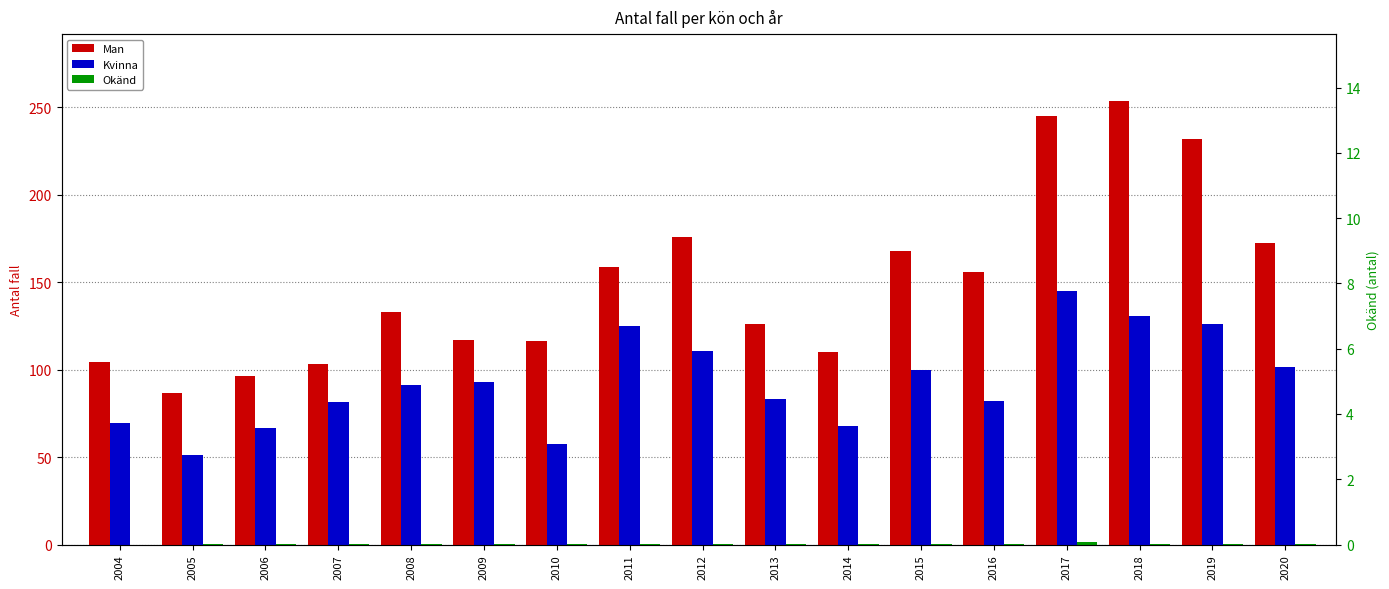

How many groups of bars are there?

17